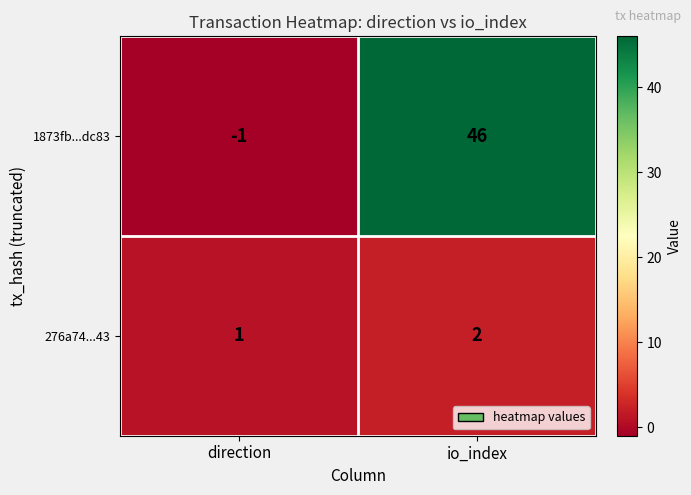

What is the spread (max minus min) of values at direction?

2